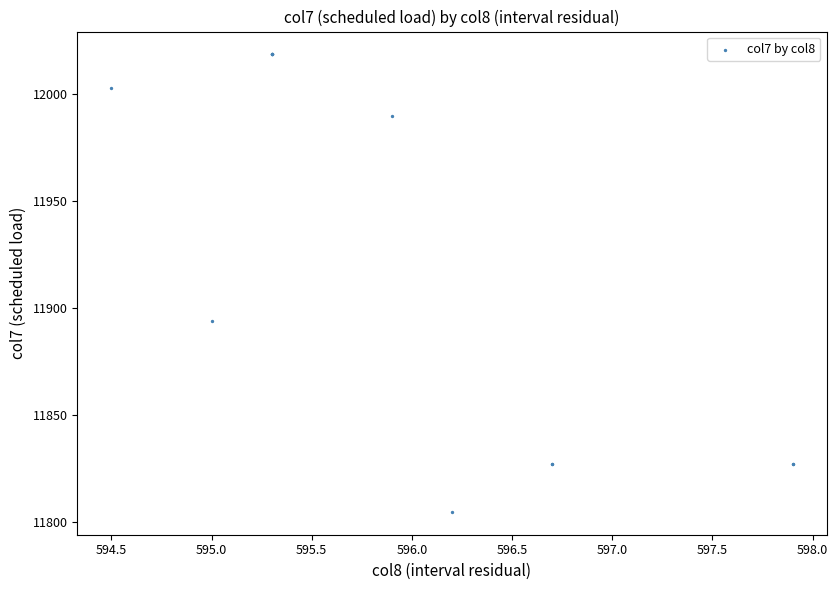

What Y value in the scatter plot is closest to 11911?

11893.8